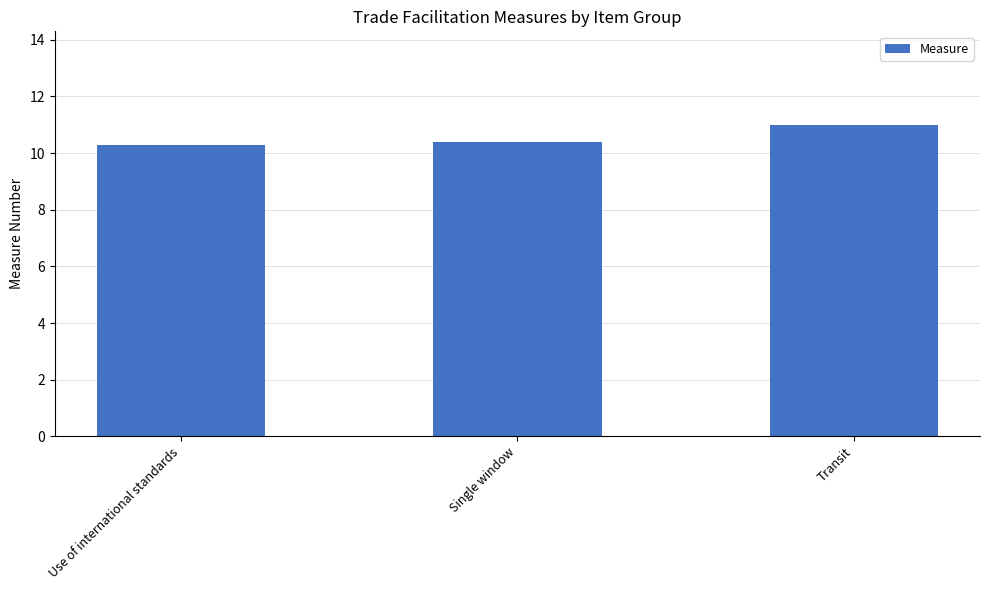

Does the chart contain stacked bars?

No